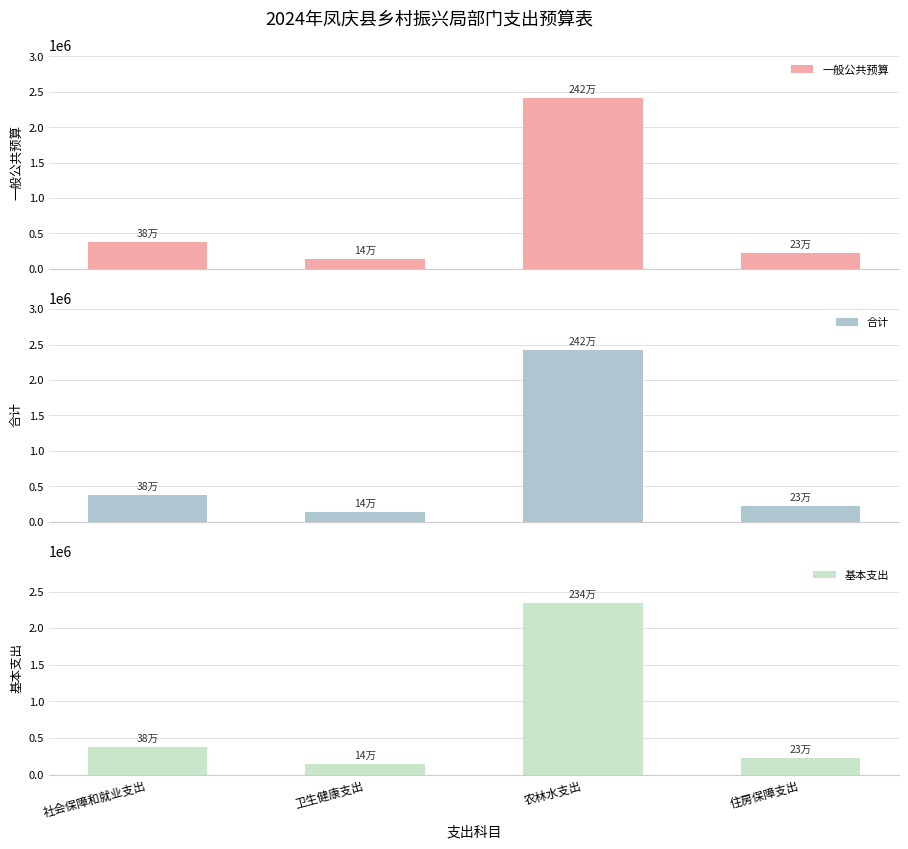

What is the difference between the maximum and minimum values in the 一般公共预算 series?

2278197.1